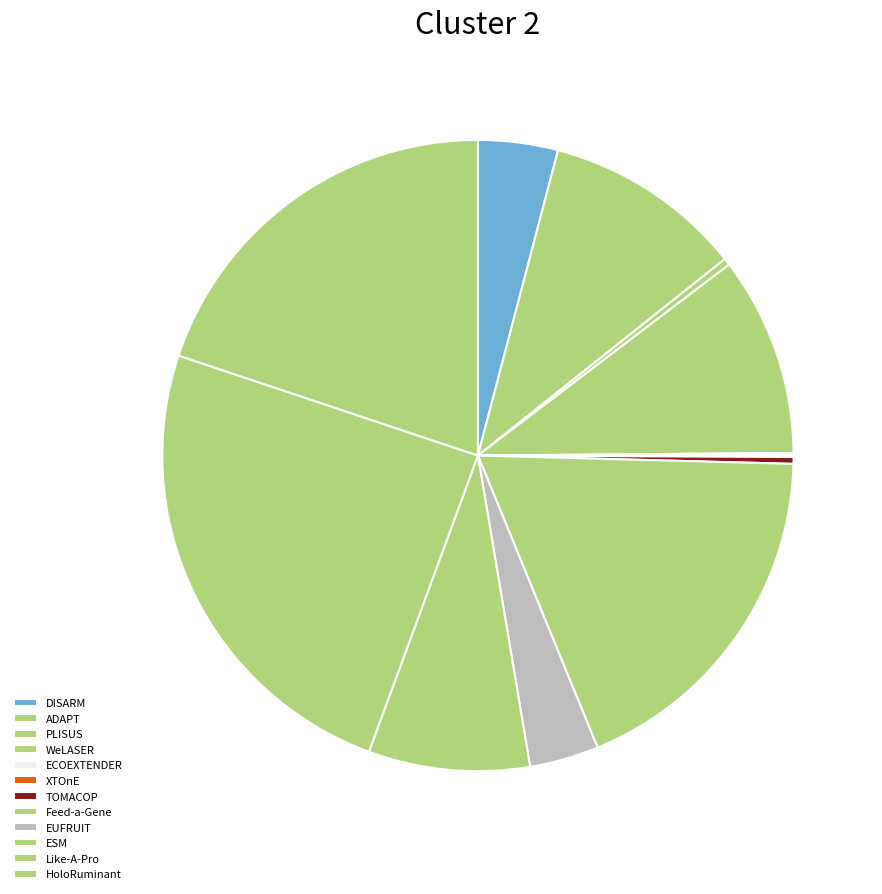

To the nearest percent, what is the average slice percentage?

8%